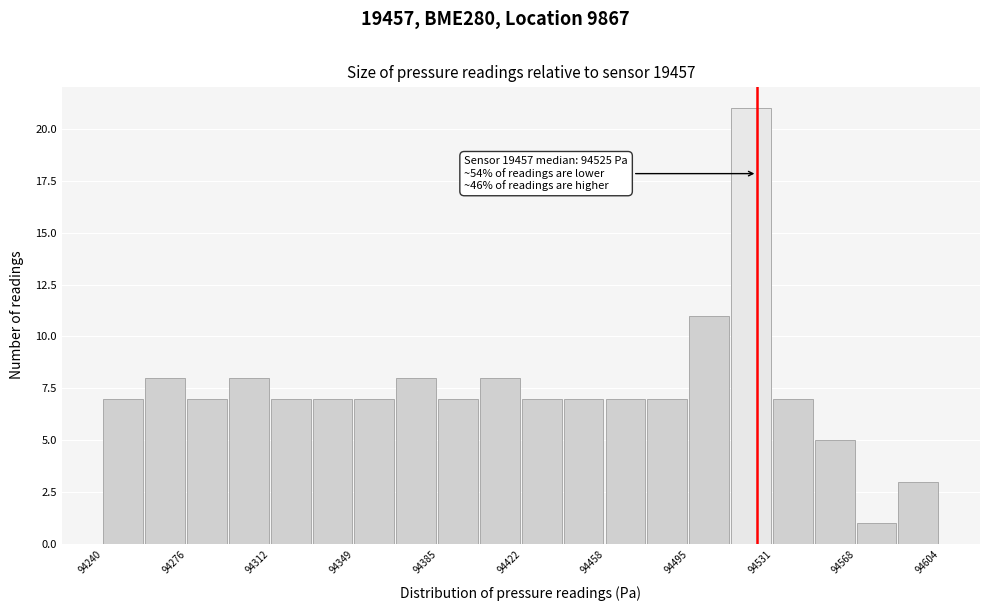

Around what value on the x-axis is the tallest bar? Give the approximate position of its centre, as read against the axis.

94520